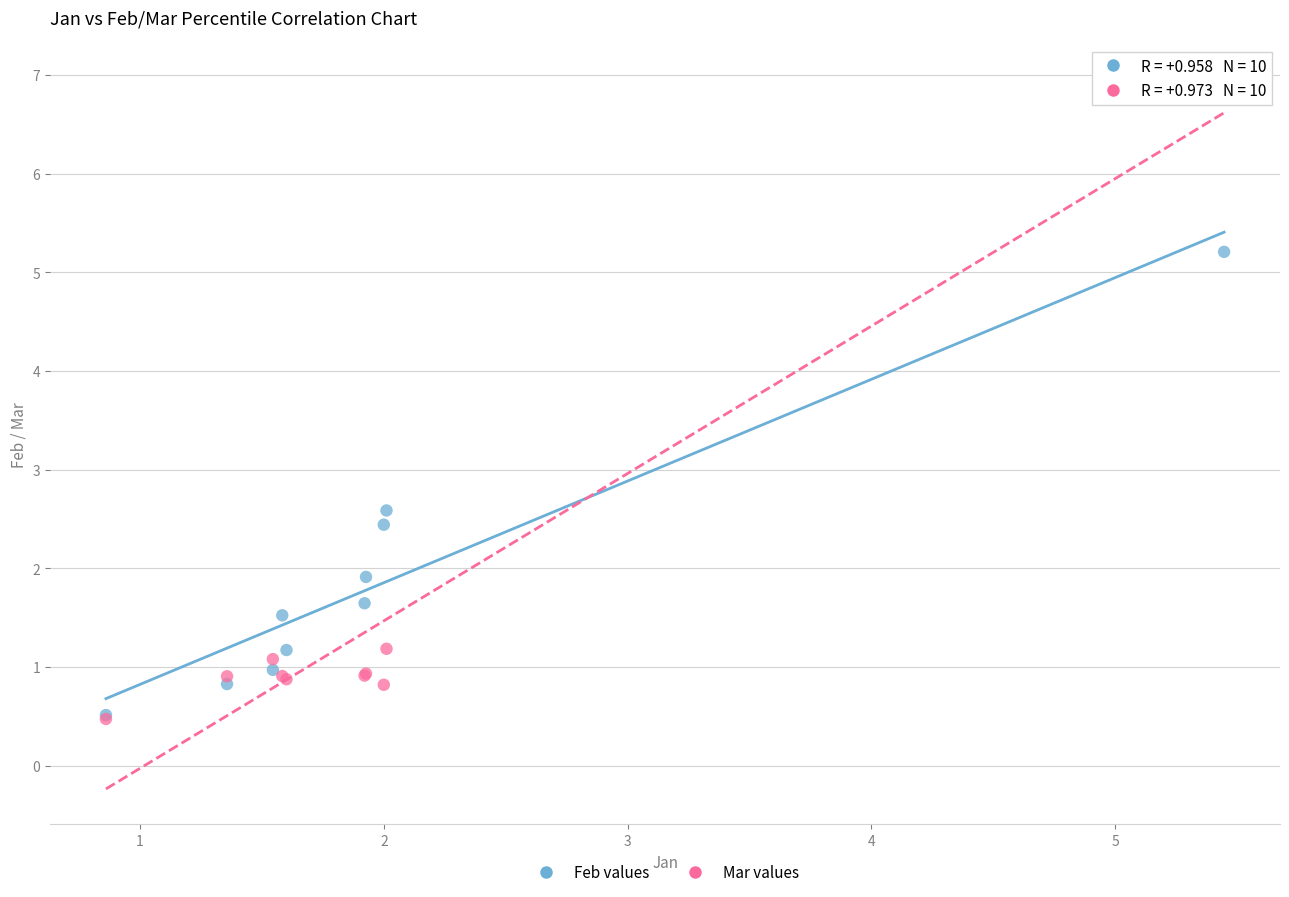

Which series has the largest Y range (max minus min)?

Mar values